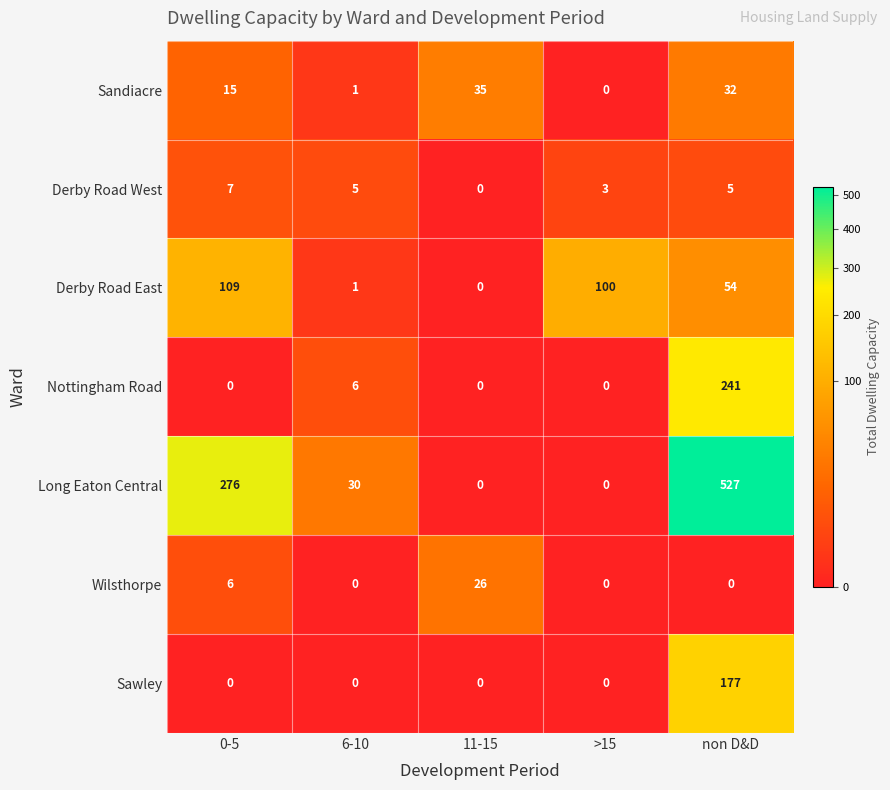

What is the difference between the maximum and second lowest values in the Sandiacre series?

34